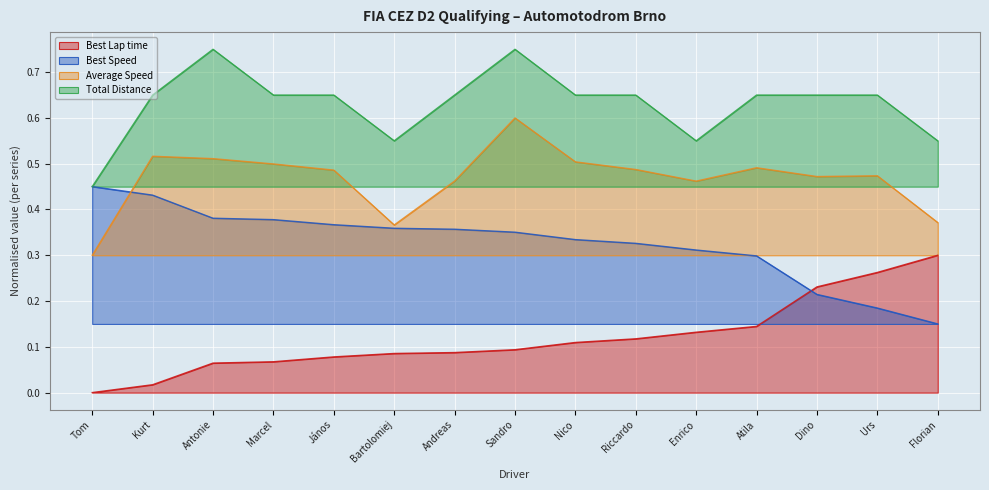

At which label does Best Lap time reach its minimum?

Tom